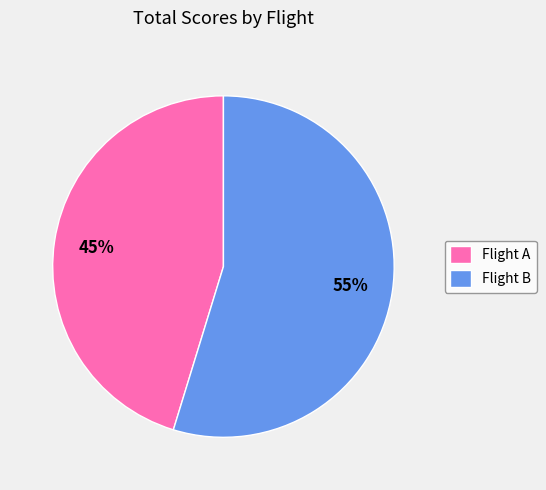

Which has a higher value, Flight B or Flight A?

Flight B